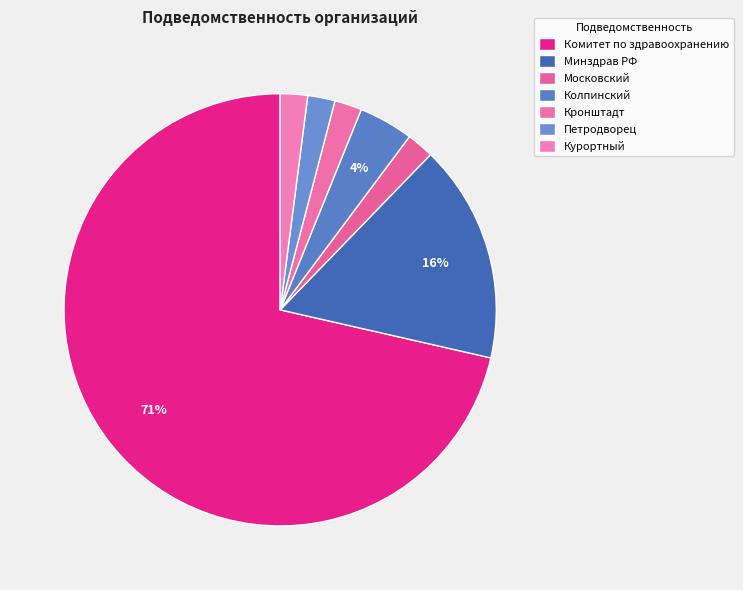

Which slice is the largest?

Комитет по здравоохранению